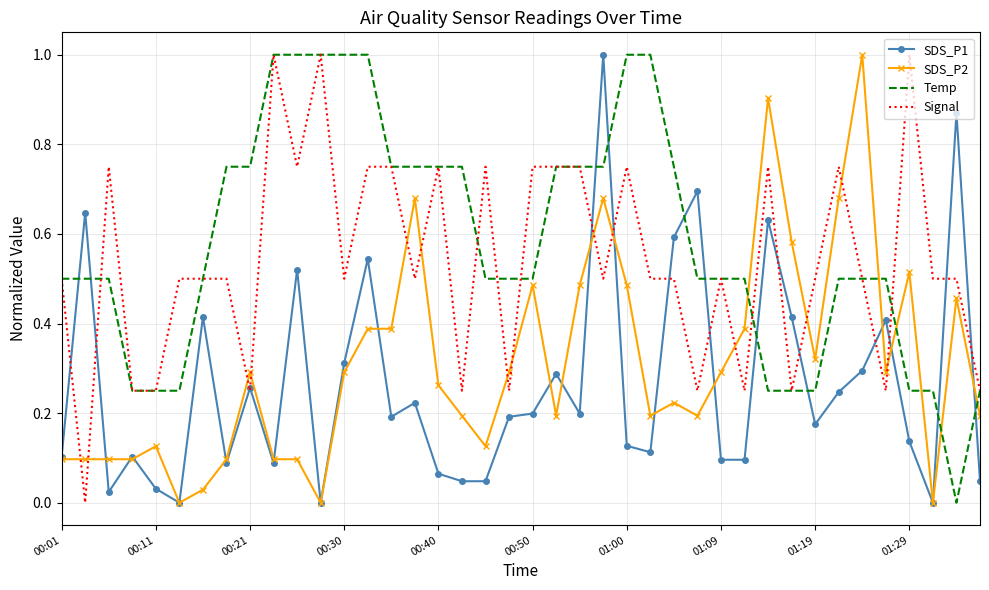

Which series ends up on top after the final intersection of Temp and SDS_P2?

Temp